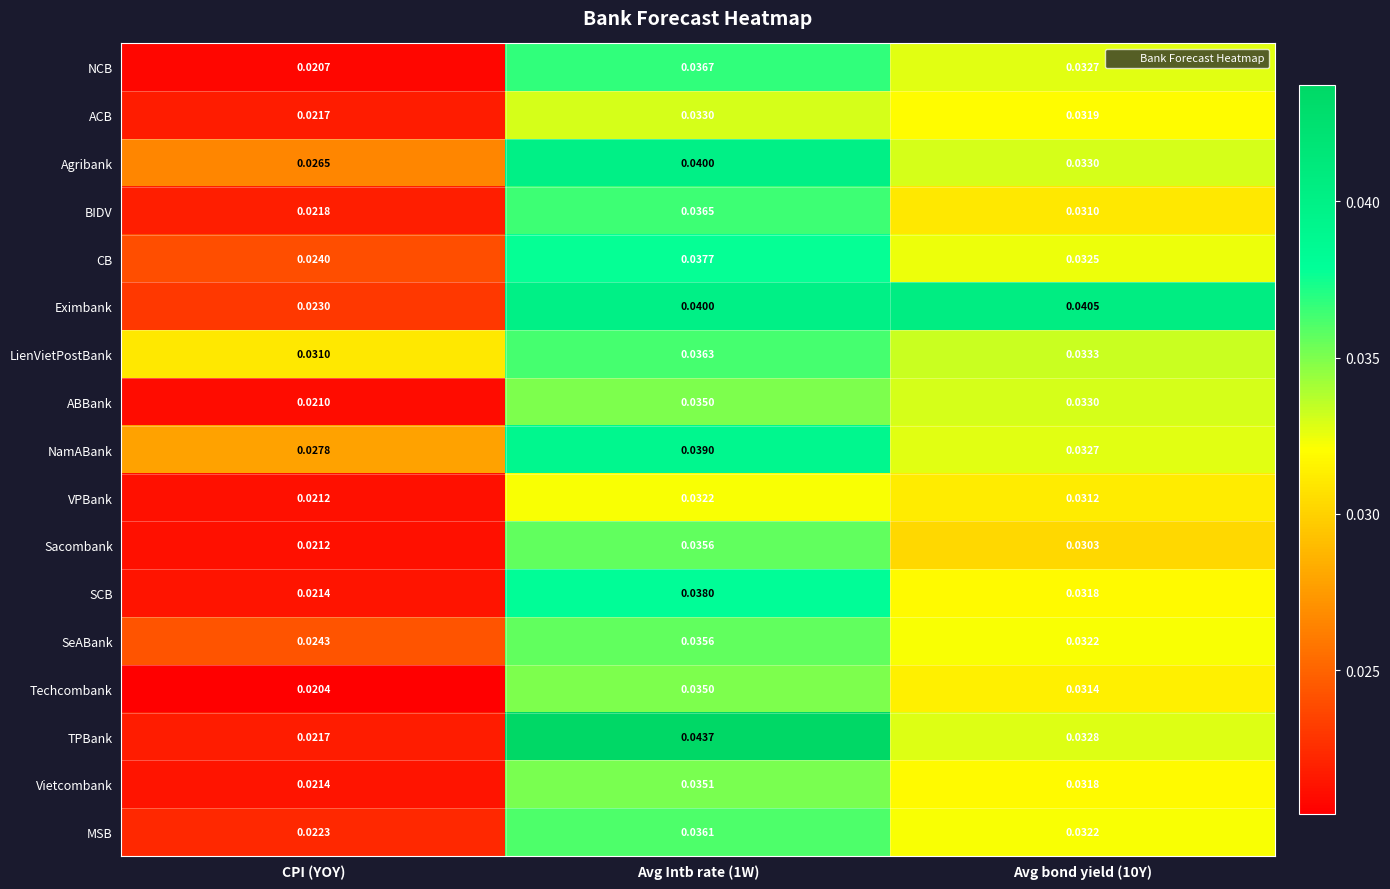

Which series has the largest total across all categories?

Eximbank